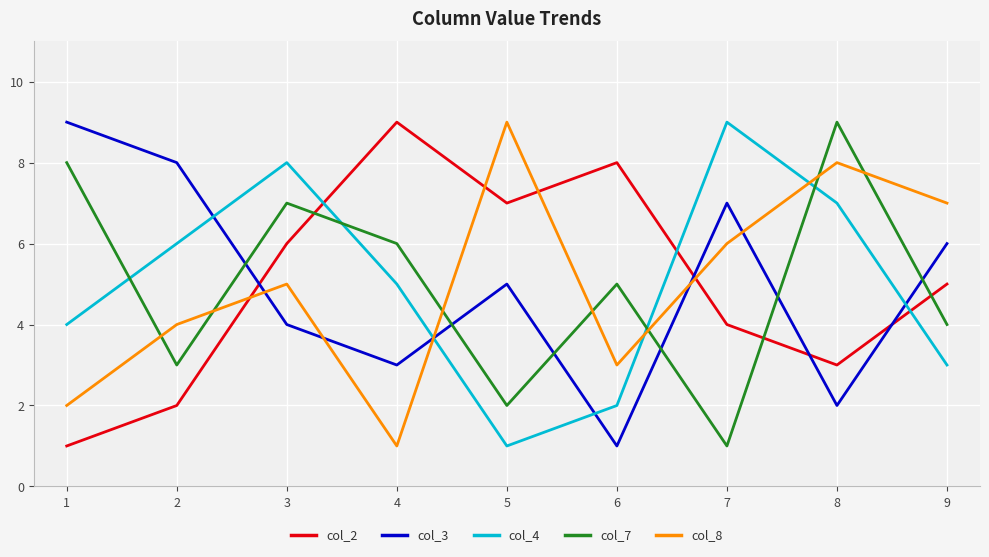

Which series changed the most between 5 and 8?

col_7